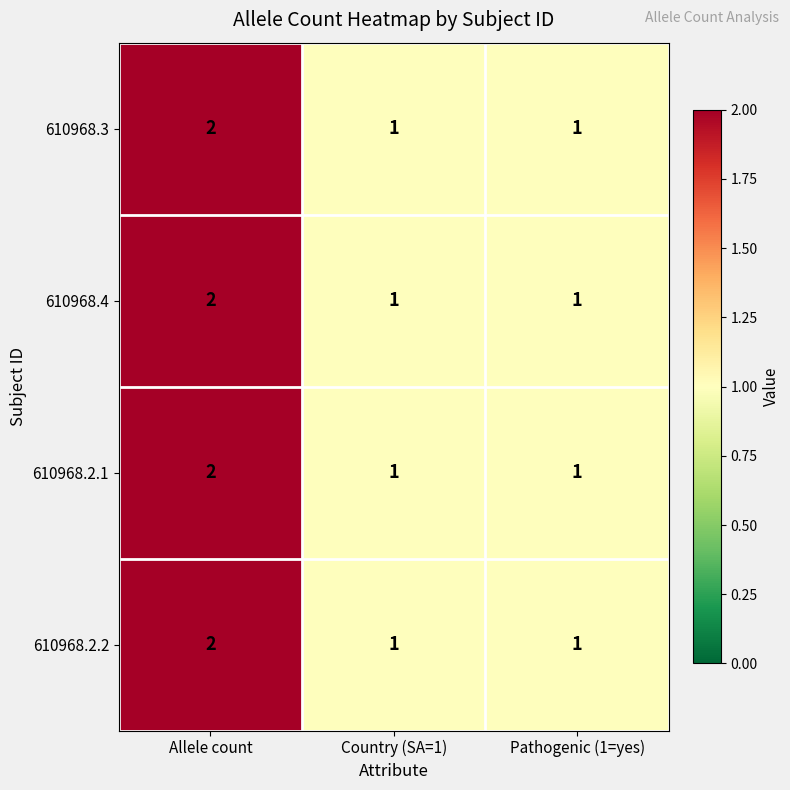

Reading left to right, what are all the values shown in this chart?

610968.3: Allele count=2	Country (SA=1)=1	Pathogenic (1=yes)=1
610968.4: Allele count=2	Country (SA=1)=1	Pathogenic (1=yes)=1
610968.2.1: Allele count=2	Country (SA=1)=1	Pathogenic (1=yes)=1
610968.2.2: Allele count=2	Country (SA=1)=1	Pathogenic (1=yes)=1